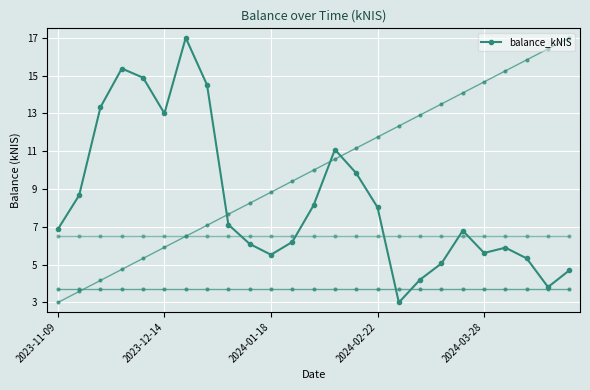

True or false: the data shows 11.2 at 8.

False